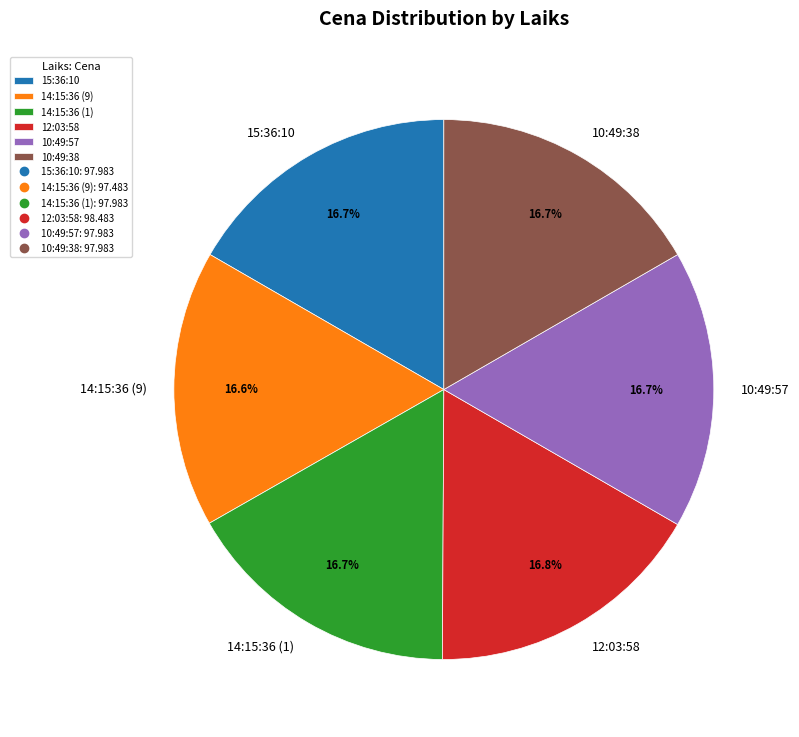

Approximately how many times larger is the value at 14:15:36 (9) compared to 12:03:58?

1.0